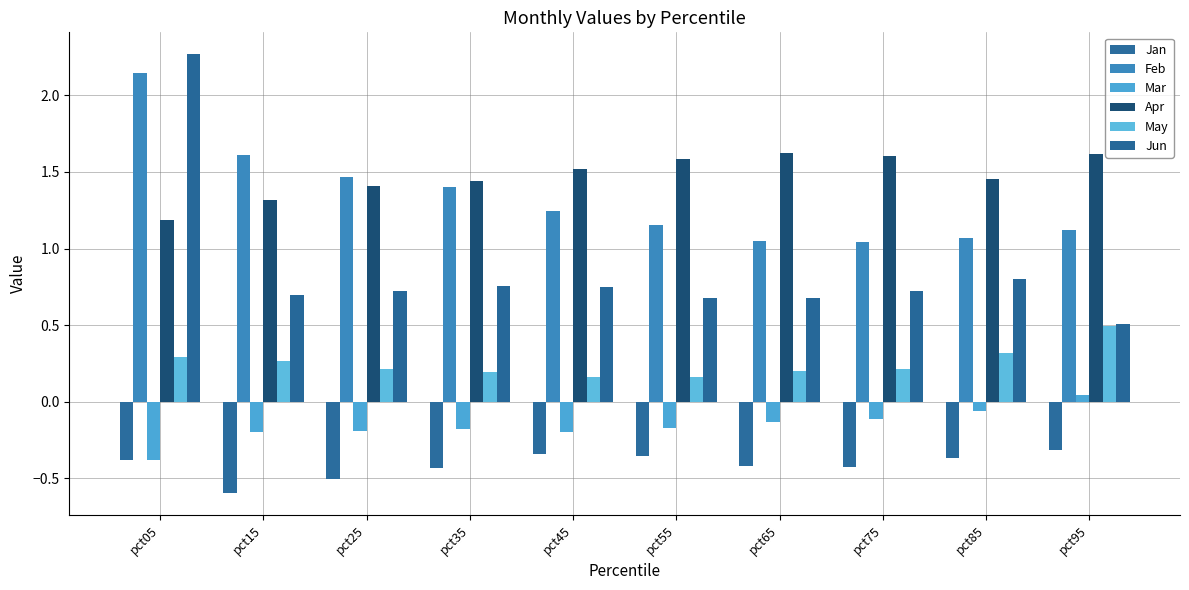

How many distinct data groups are displayed?

6